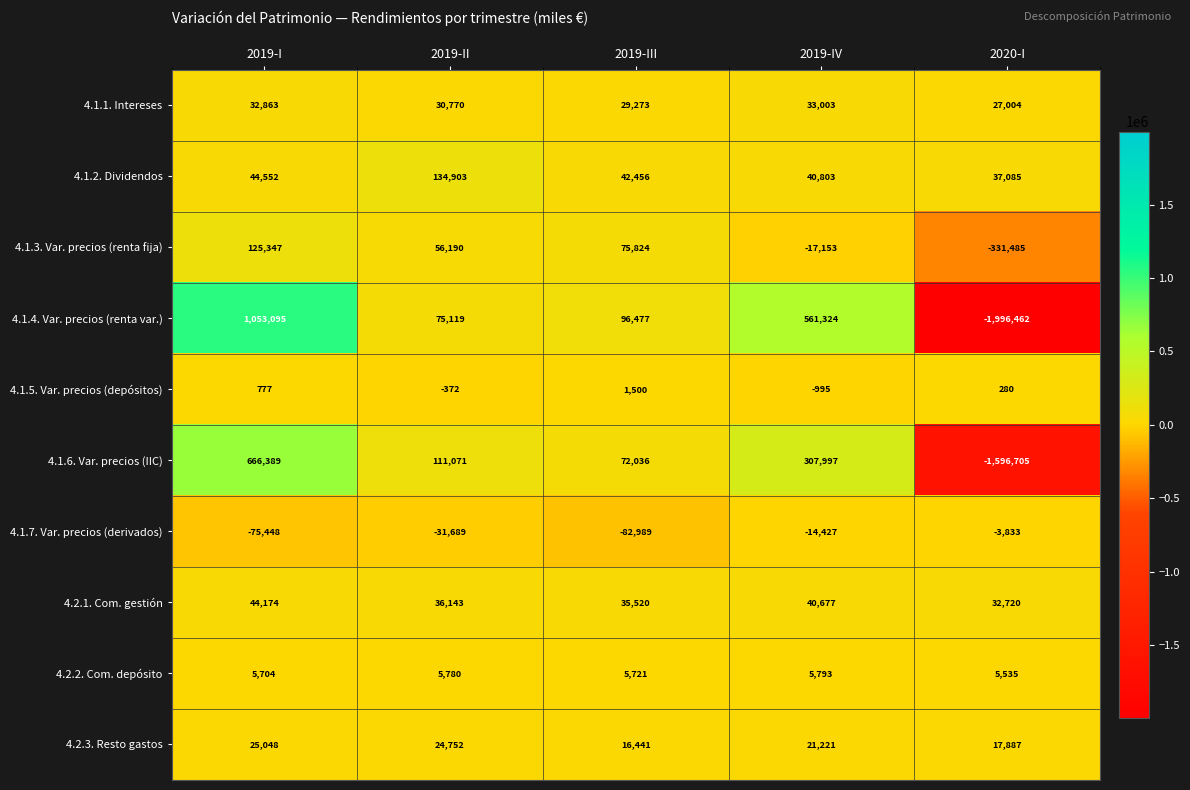

At which label is 4.1.6. Var. precios (IIC) closest to -465158?

2019-III